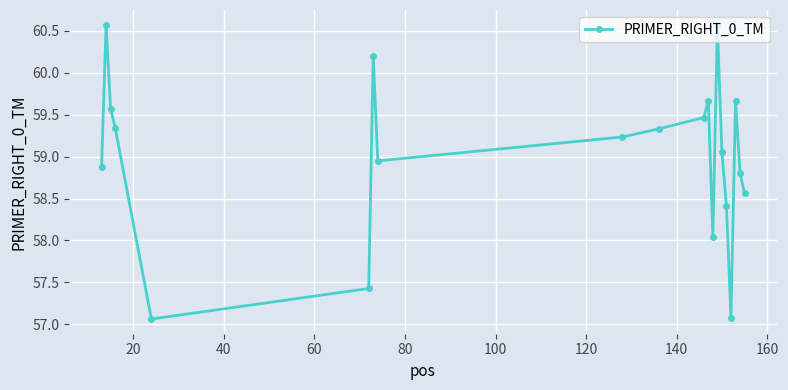

What is the value of the 11th point from the left?

59.5